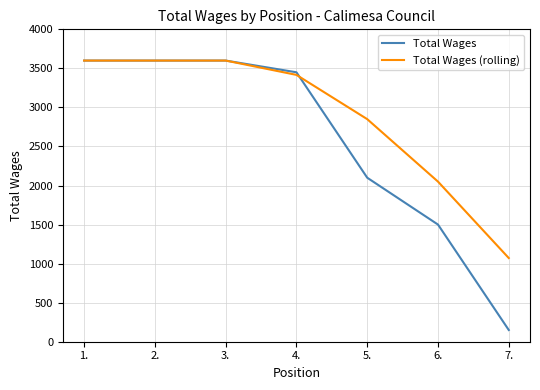

Is this an area chart (filled region under the line)?

No